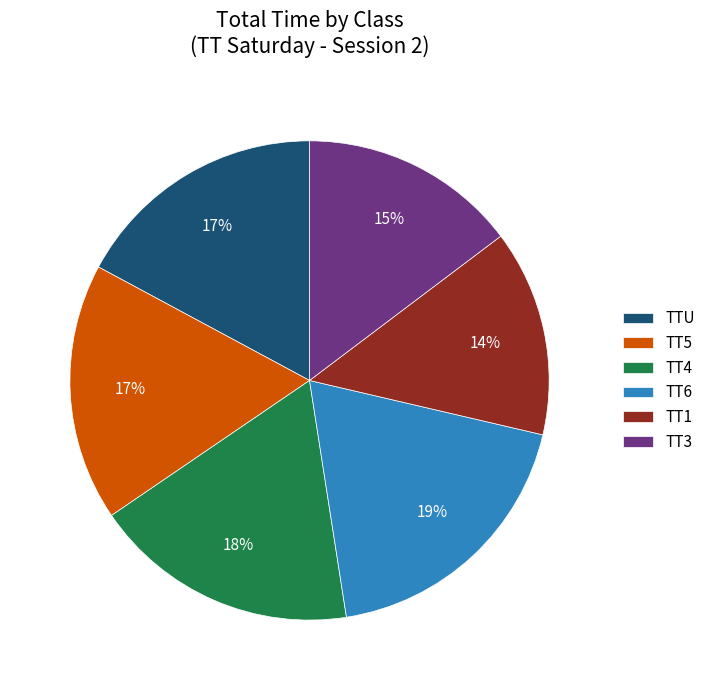

True or false: TTU accounts for 17% of the total.

True